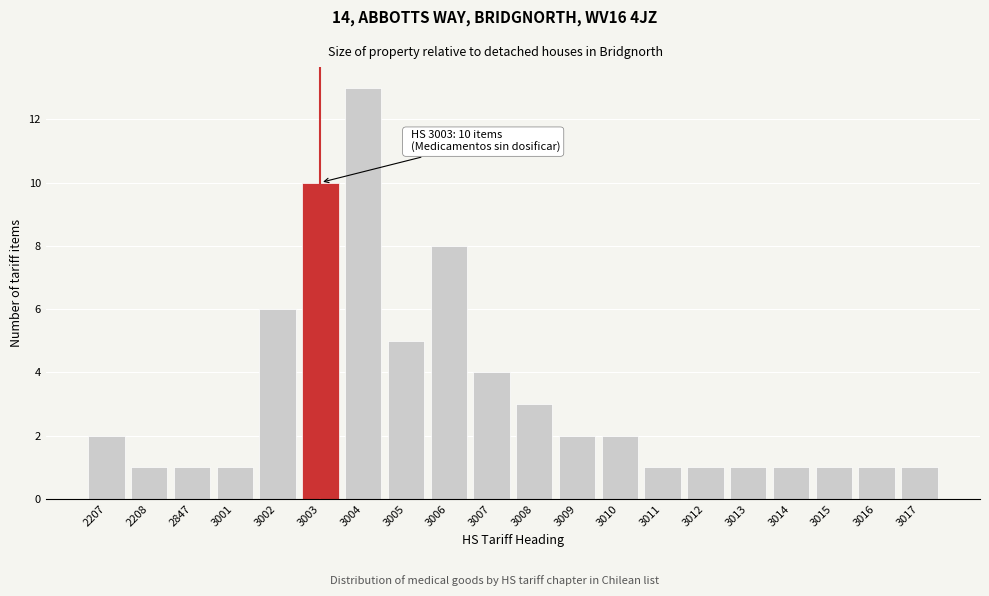

Reading right to left, what are all the values shown in this chart?

1	1	1	1	1	1	1	2	2	3	4	8	5	13	10	6	1	1	1	2